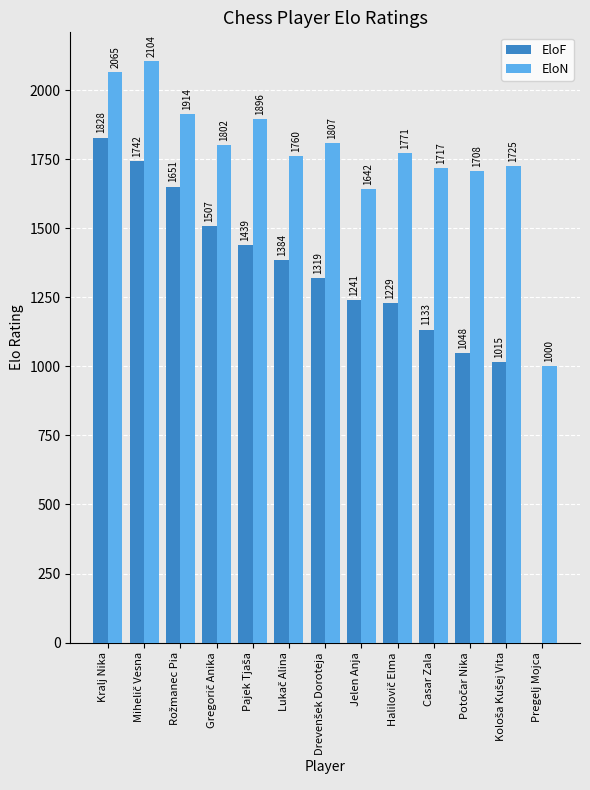

Is it true that EloF equals 367 at Jelen Anja?

False